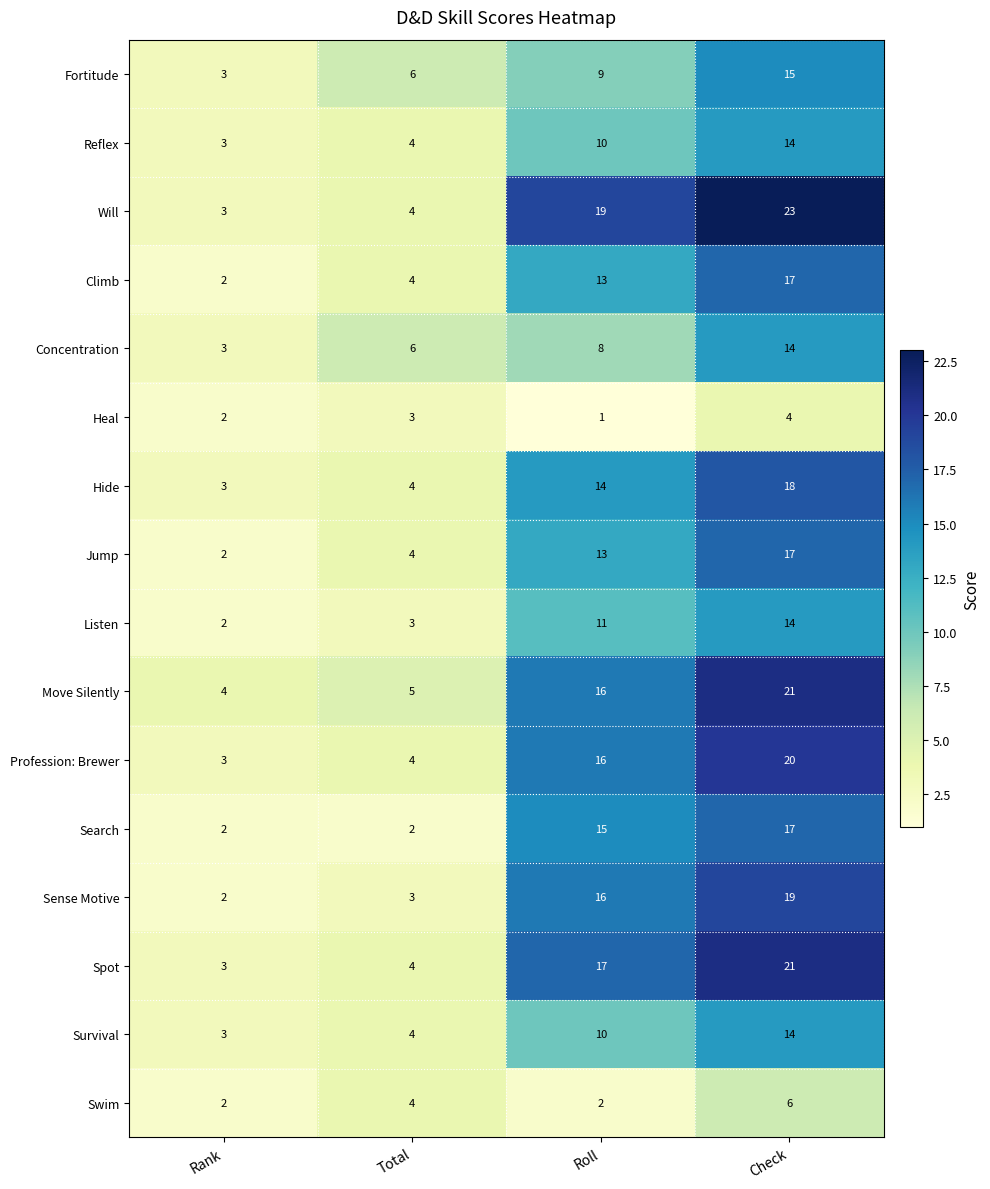

List the labels in order of Heal value, largest first.

Check, Total, Rank, Roll